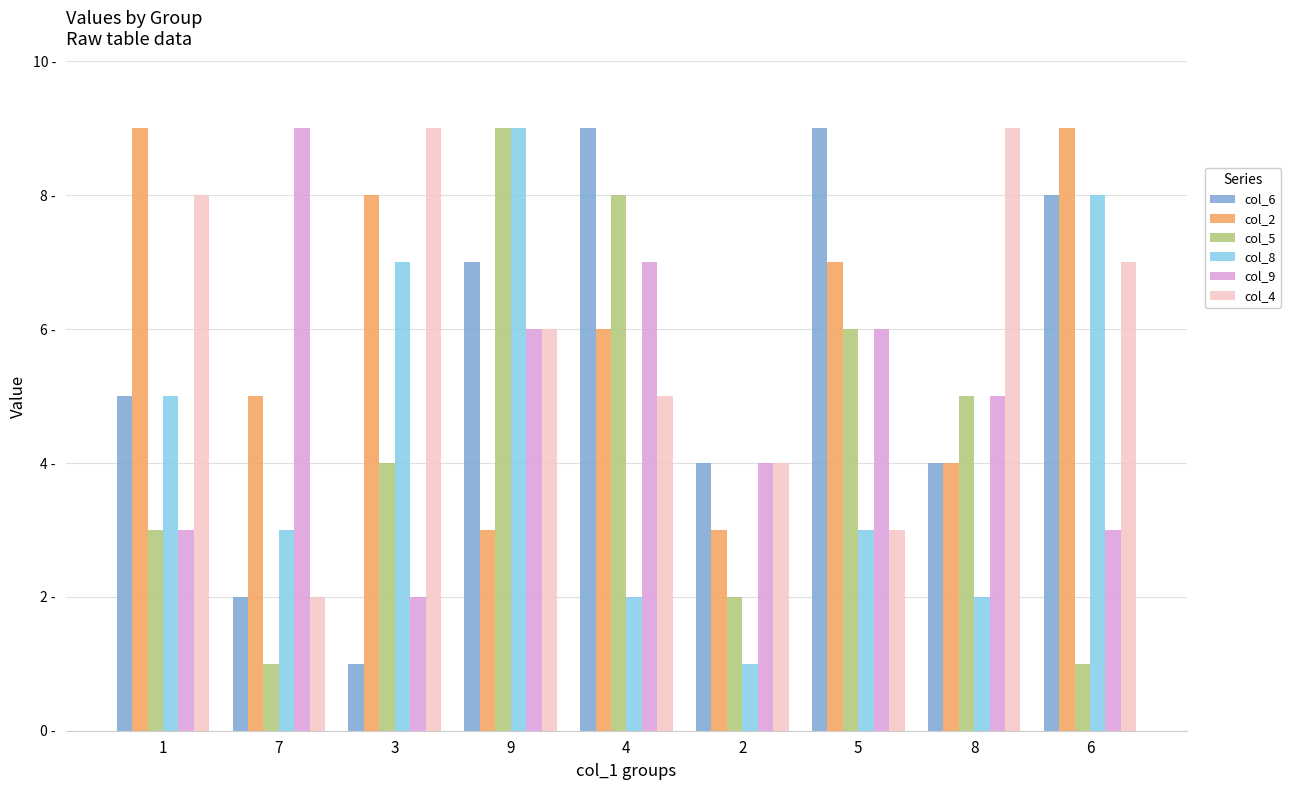

The col_8 series shows 3 at 7. True or false?

True